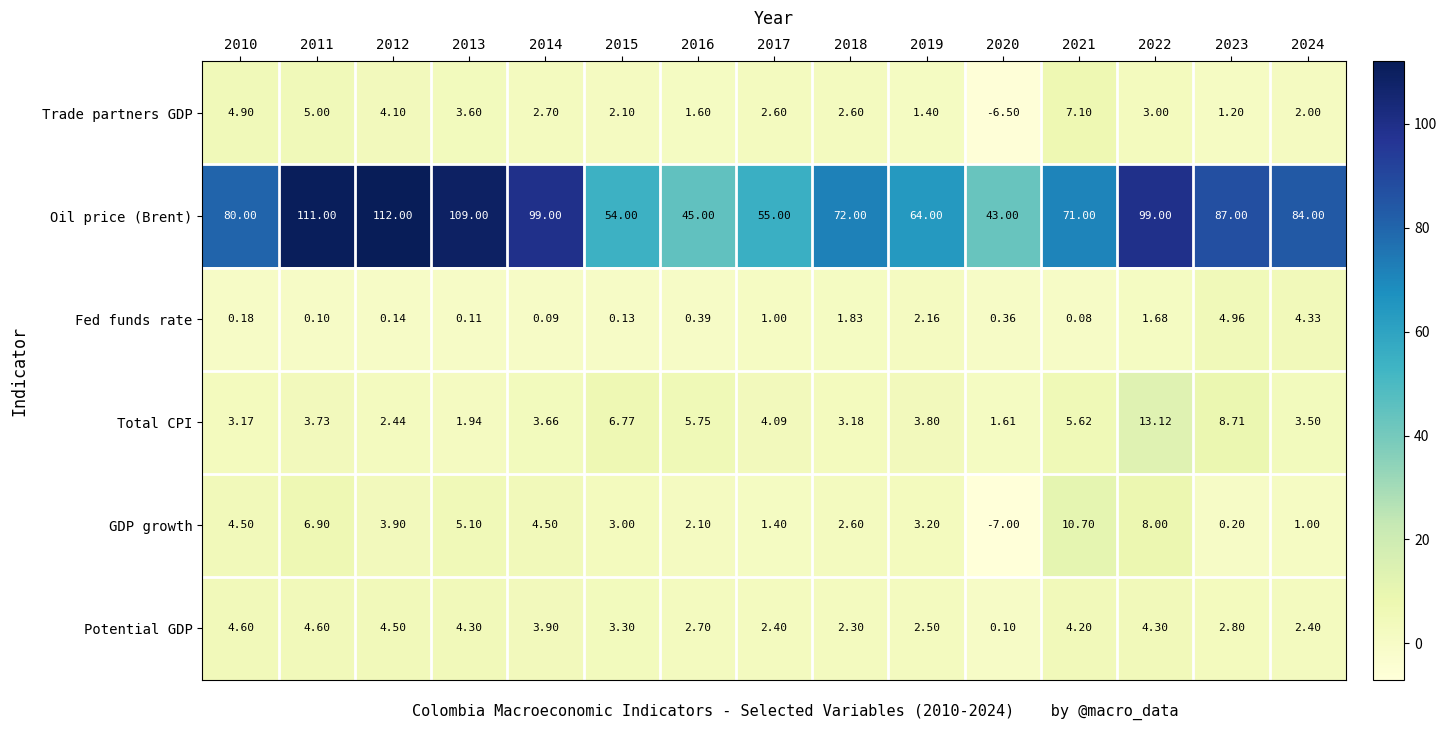

At which category is the sum across all series the highest?

2011